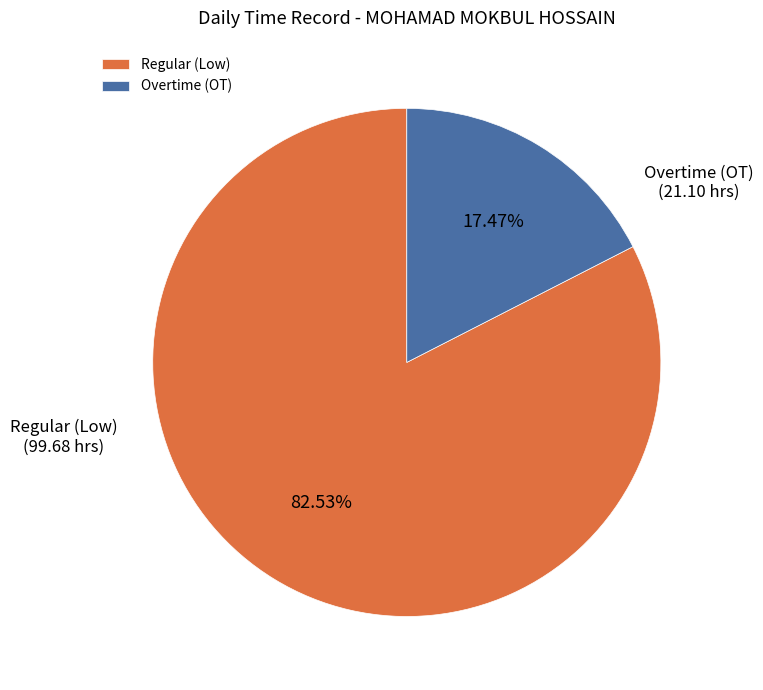

Between Overtime (OT) and Regular (Low), which is larger?

Regular (Low)